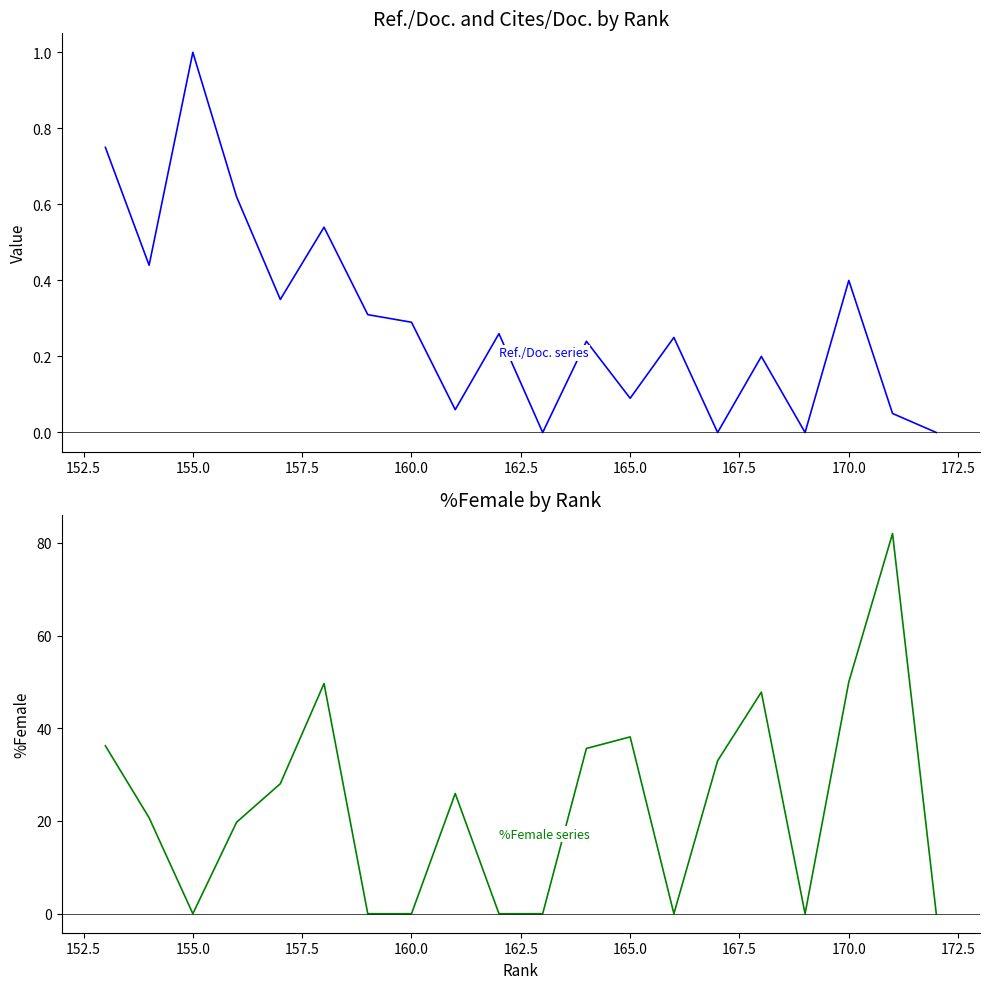

Which series has the largest total across all categories?

%Female